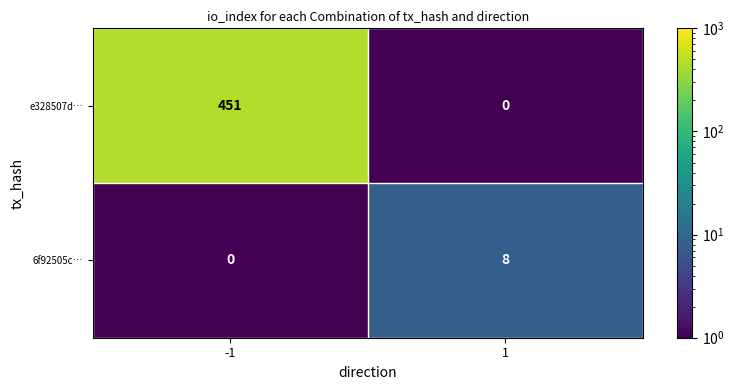

What is the average value of the 6f92505c… series?

4